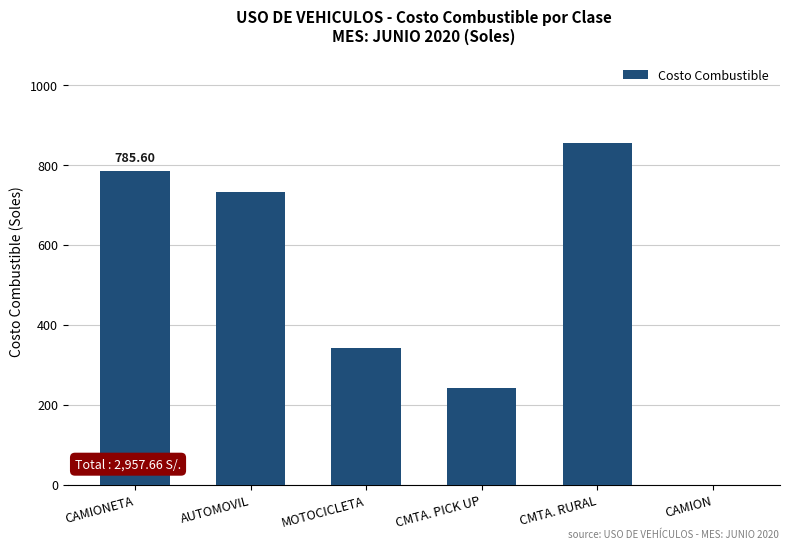

Is it true that the value at CMTA. PICK UP is 144.8?

False